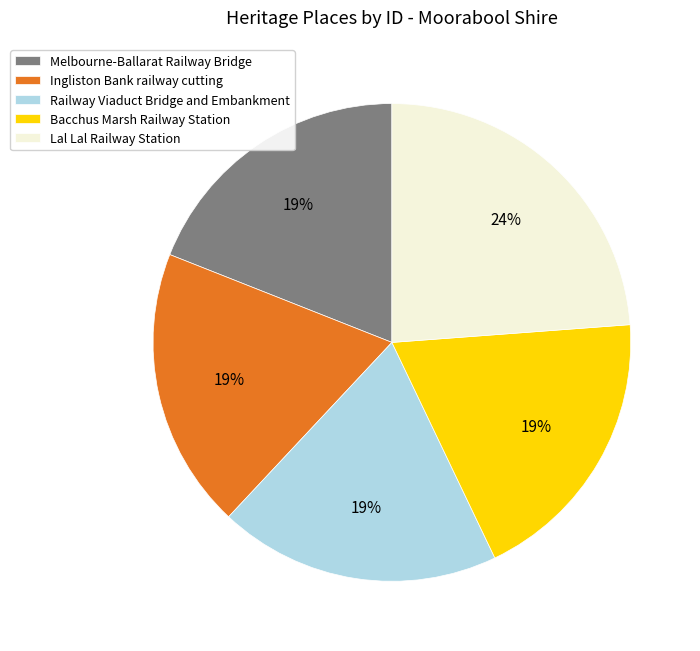

Which slice is the largest?

Lal Lal Railway Station